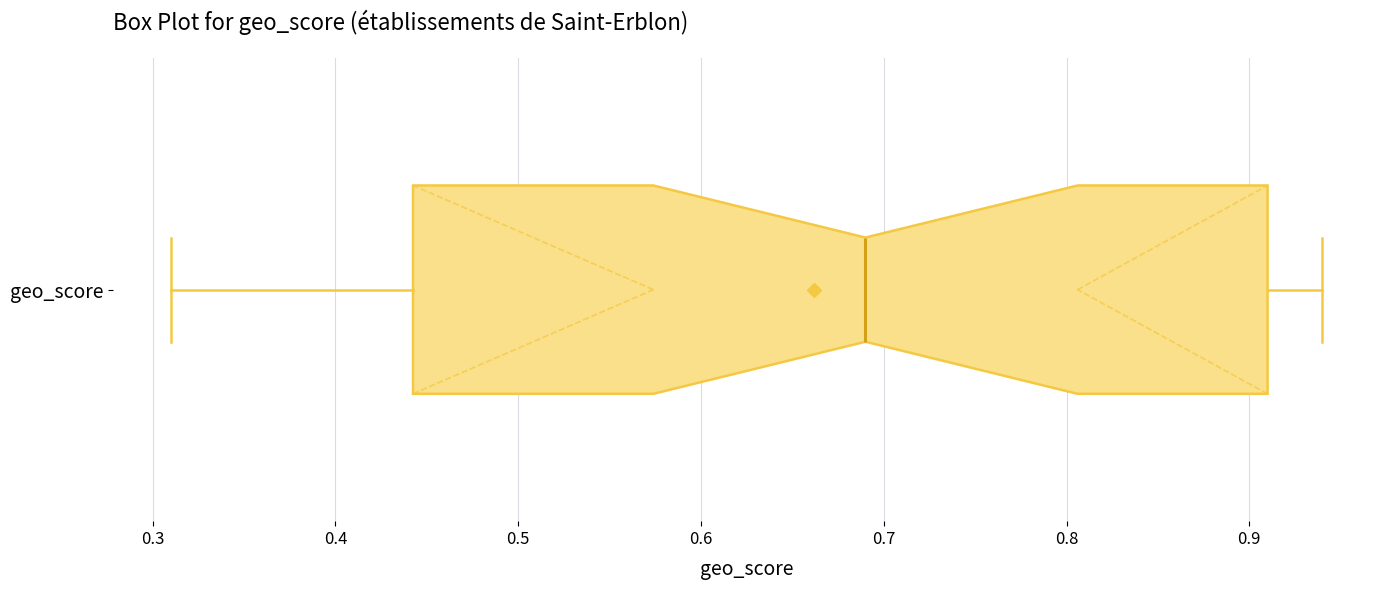

Where is the left edge of the box for geo_score on the x-axis? The values are not printed on the chart, so give them approximately, as read against the axis.

0.44